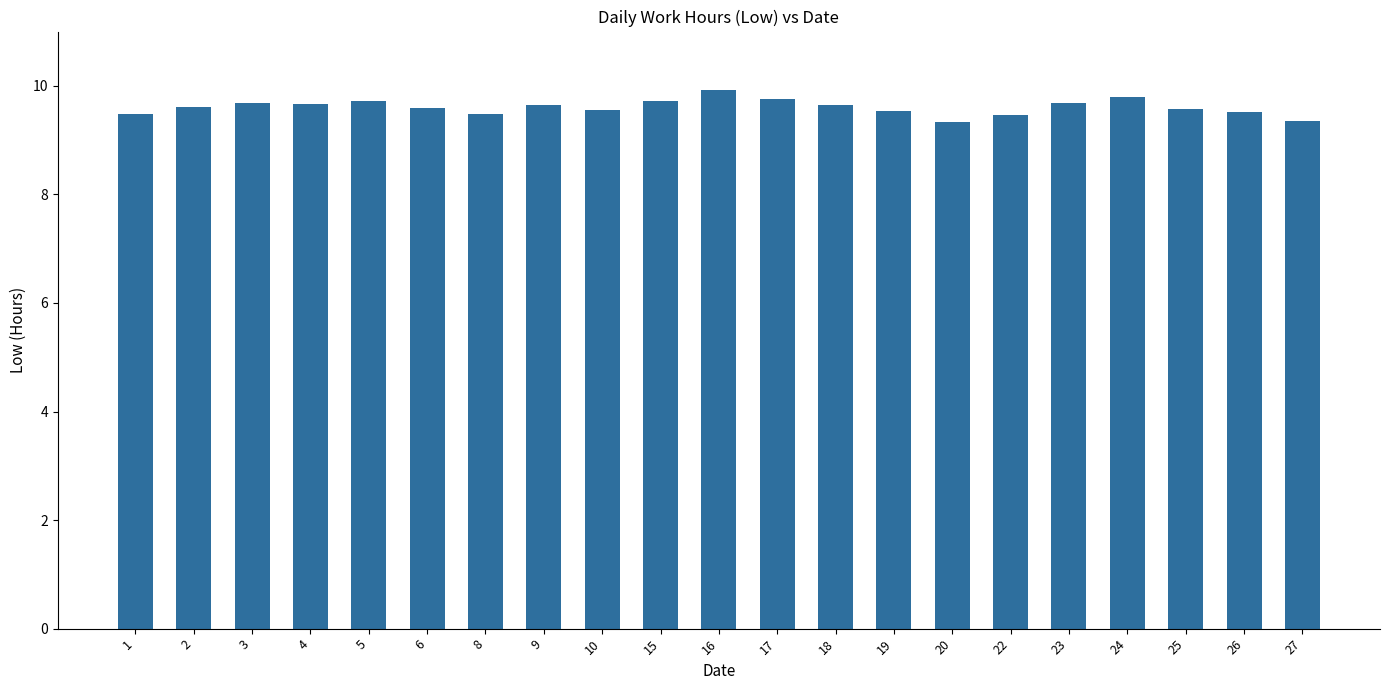

True or false: the data shows 9.8 at 24.

True